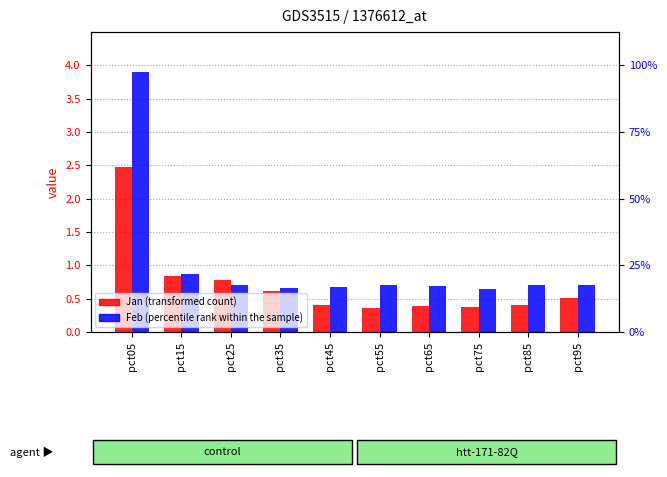

What are all the series names shown in the legend?

Jan (transformed count), Feb (percentile rank within the sample)